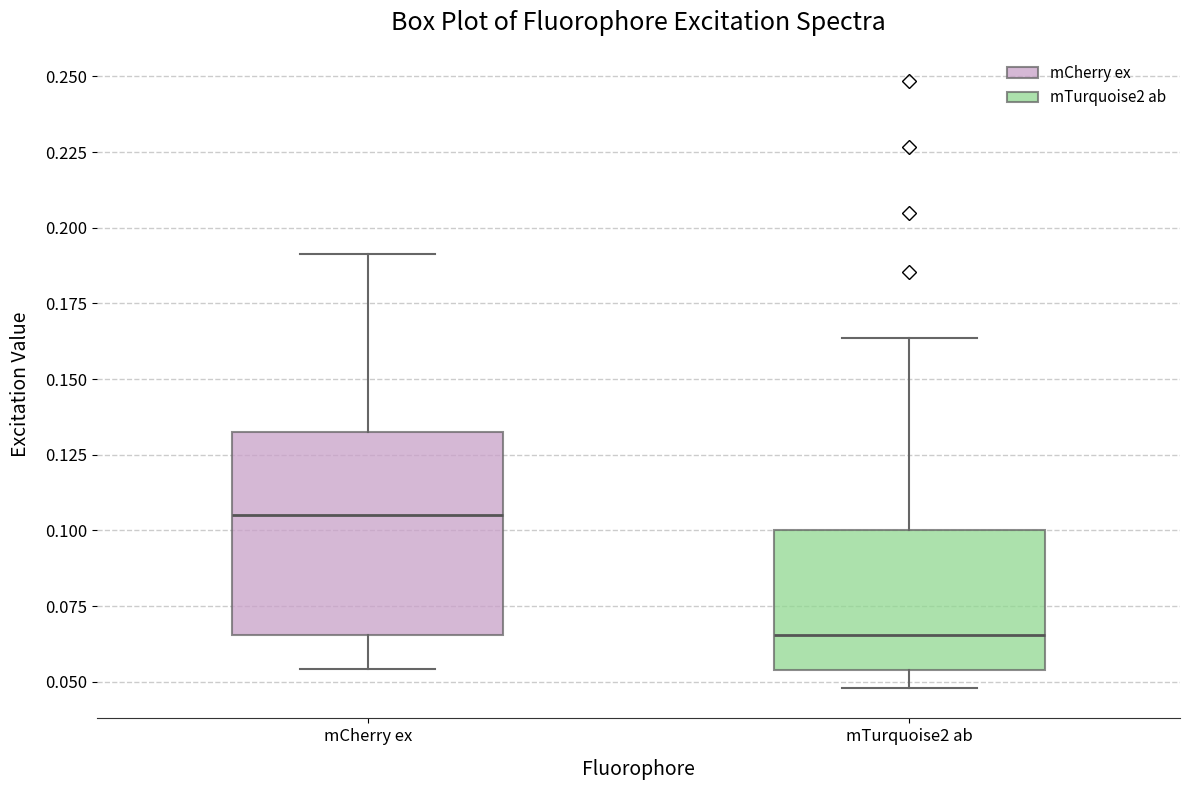

Reading left to right, transcribe this box plot: for each box, give where its median line is, the range the box spans, and where its two whiskers end, as read against the y-axis. The values are not printed on the chart, so give them approximately, as read against the axis.

mCherry ex: median 0.105, box 0.065 to 0.130, whiskers 0.055 to 0.190
mTurquoise2 ab: median 0.065, box 0.055 to 0.100, whiskers 0.050 to 0.165